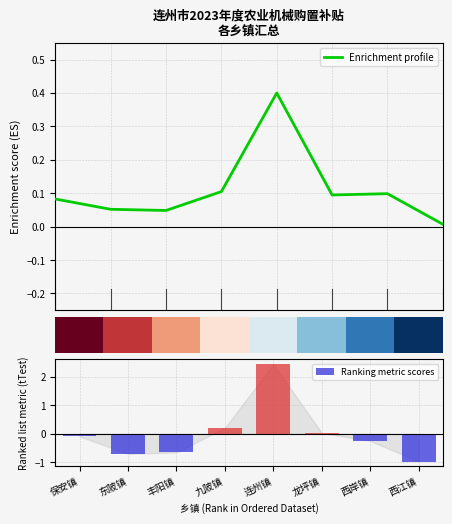

The value of Ranking metric scores at 丰阳镇 is -1.1. True or false?

False